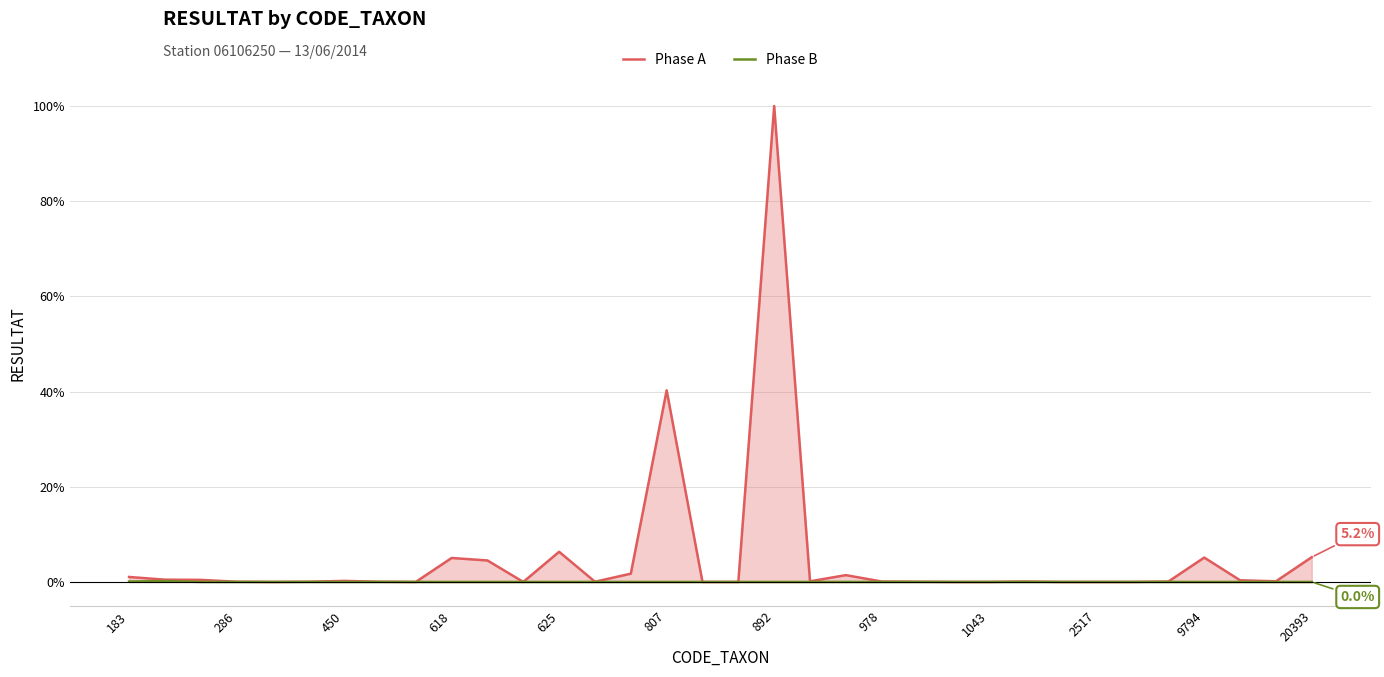

True or false: Phase B and Phase A intersect in this chart.

False